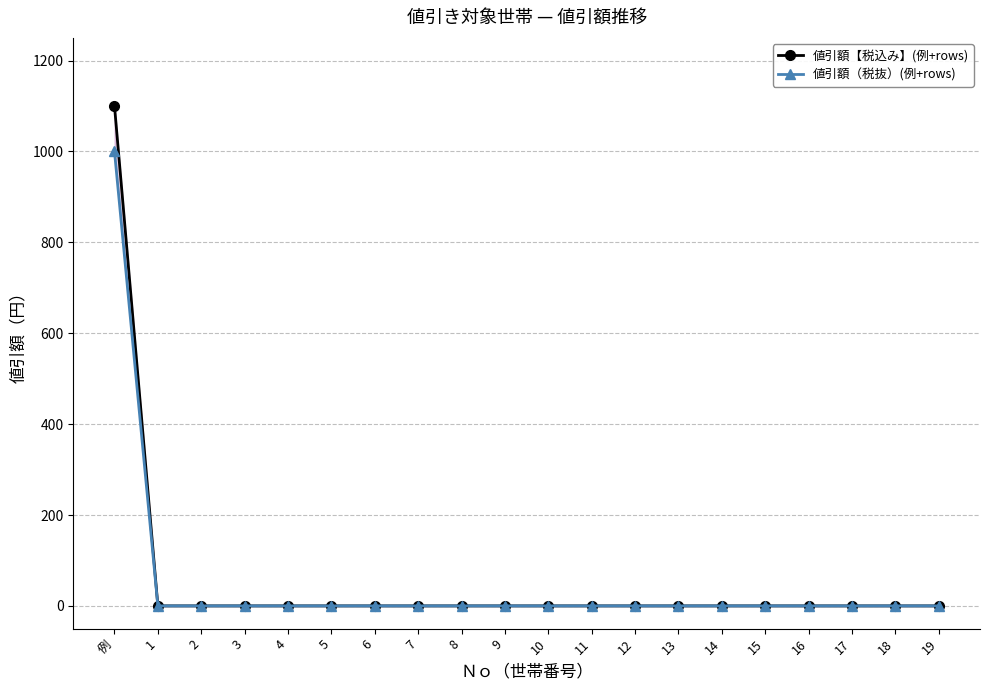

True or false: 値引額（税抜）(例+rows) and 値引額【税込み】(例+rows) intersect in this chart.

False